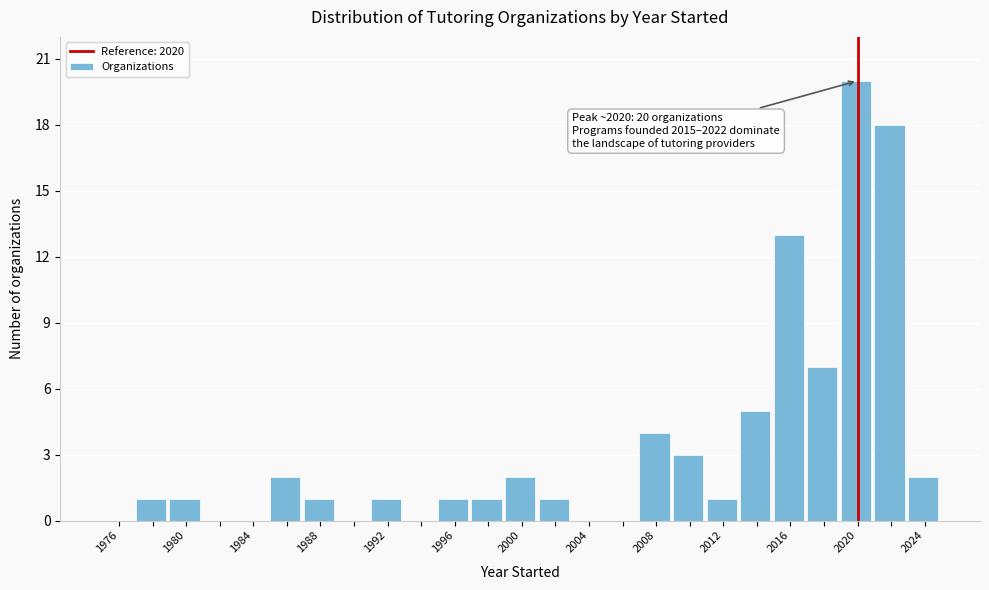

Over which range of the x-axis is the bar tallest?

2019 to 2021